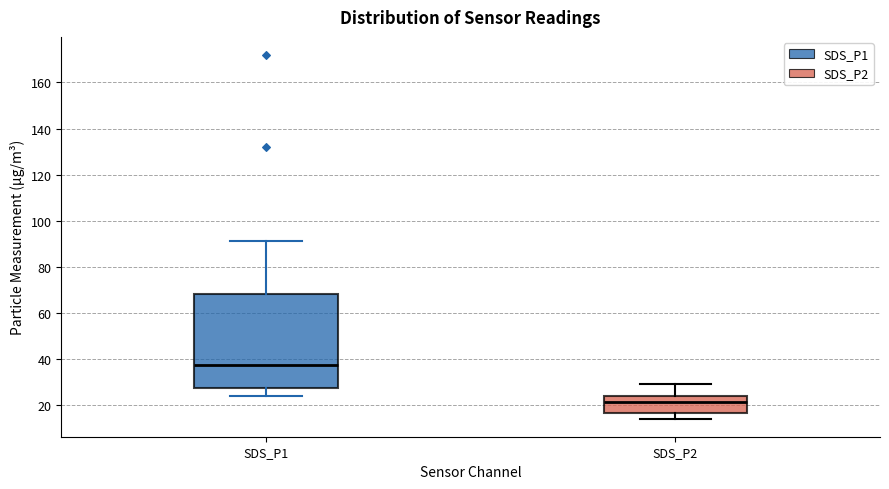

Which box is the tallest, from its lower edge to its upper edge?

SDS_P1